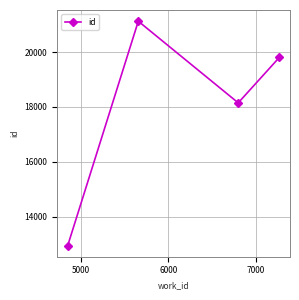

What is the smallest value displayed?

12946